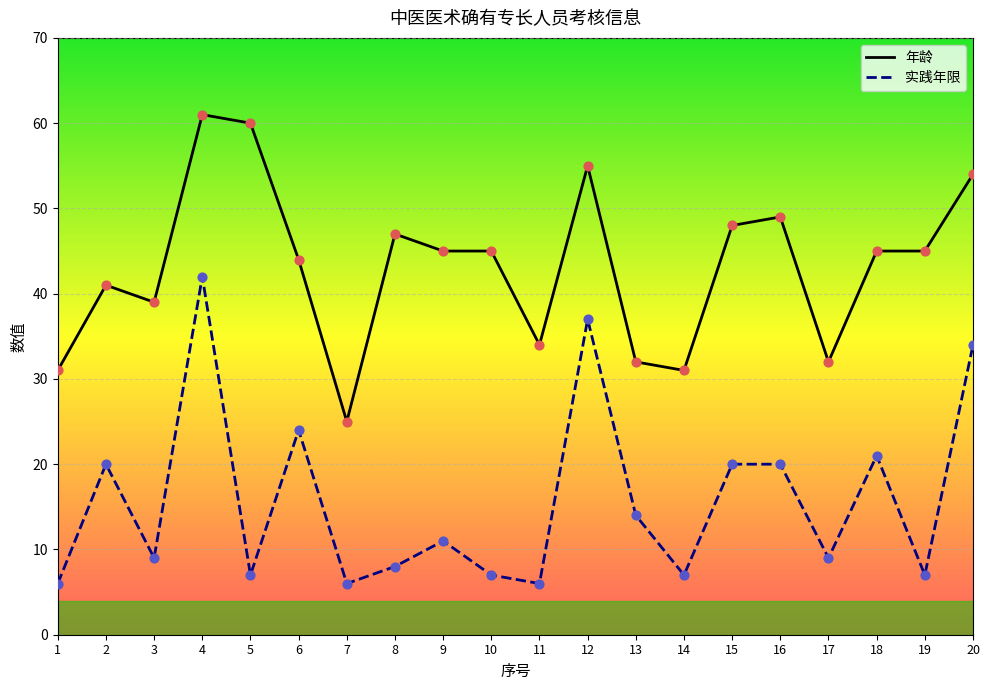

At how many categories does at least one series exceed 20?

20